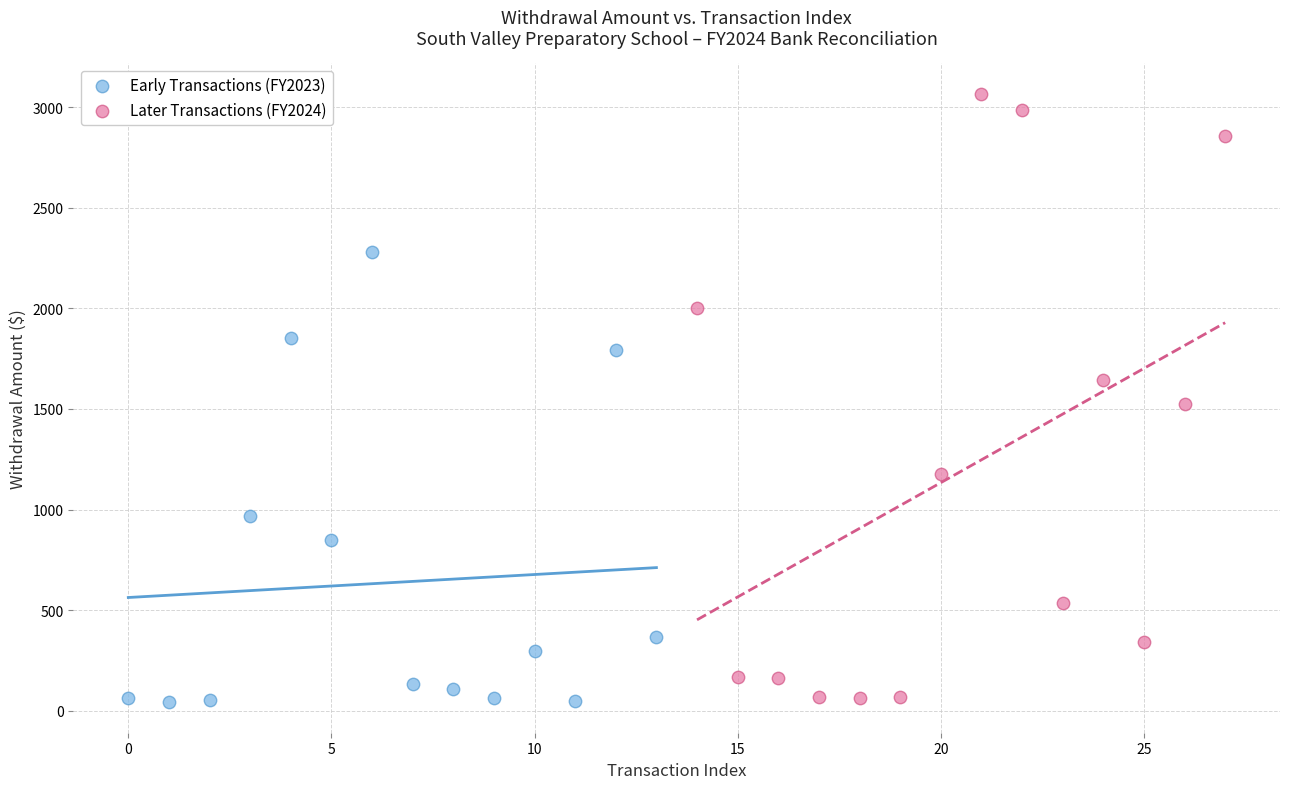

Which series has the widest spread of Y values?

Later Transactions (FY2024)